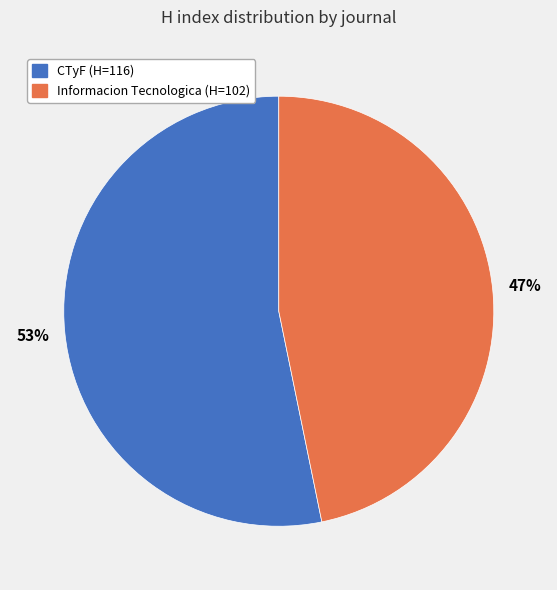

Count the number of slices in the pie.

2